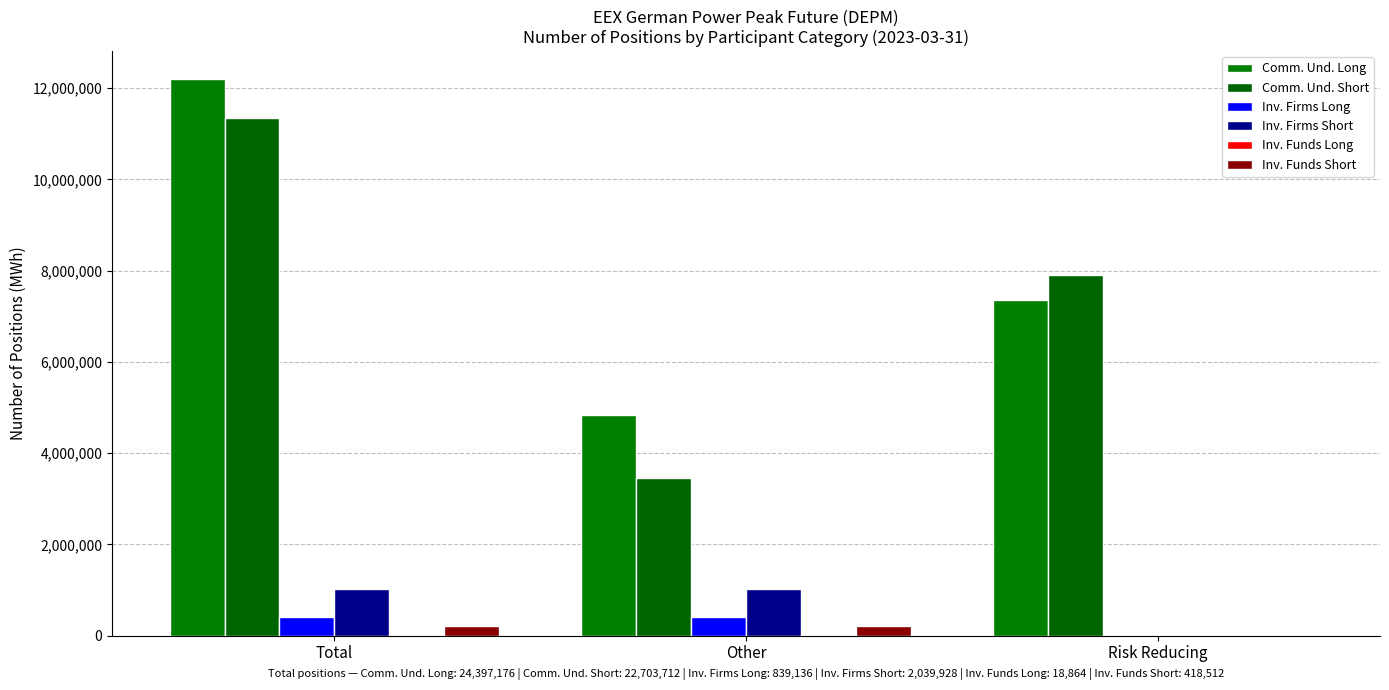

What is the sum of the Inv. Funds Long values at Other and Risk Reducing?

9432